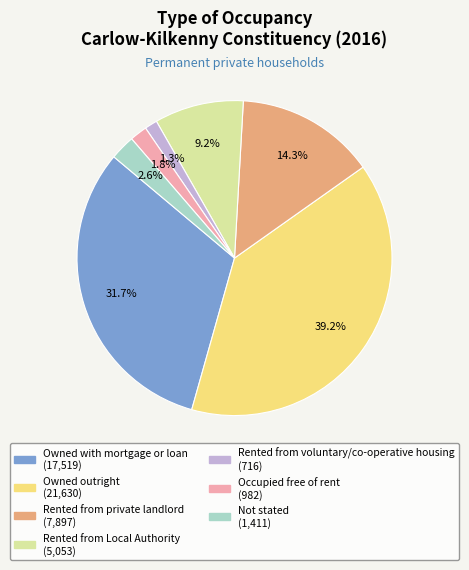

Is it true that Rented from private landlord is 22% of the pie?

False